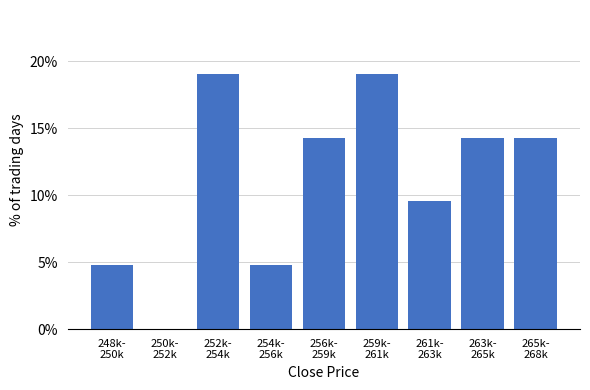

What is the greatest value displayed?

19.0